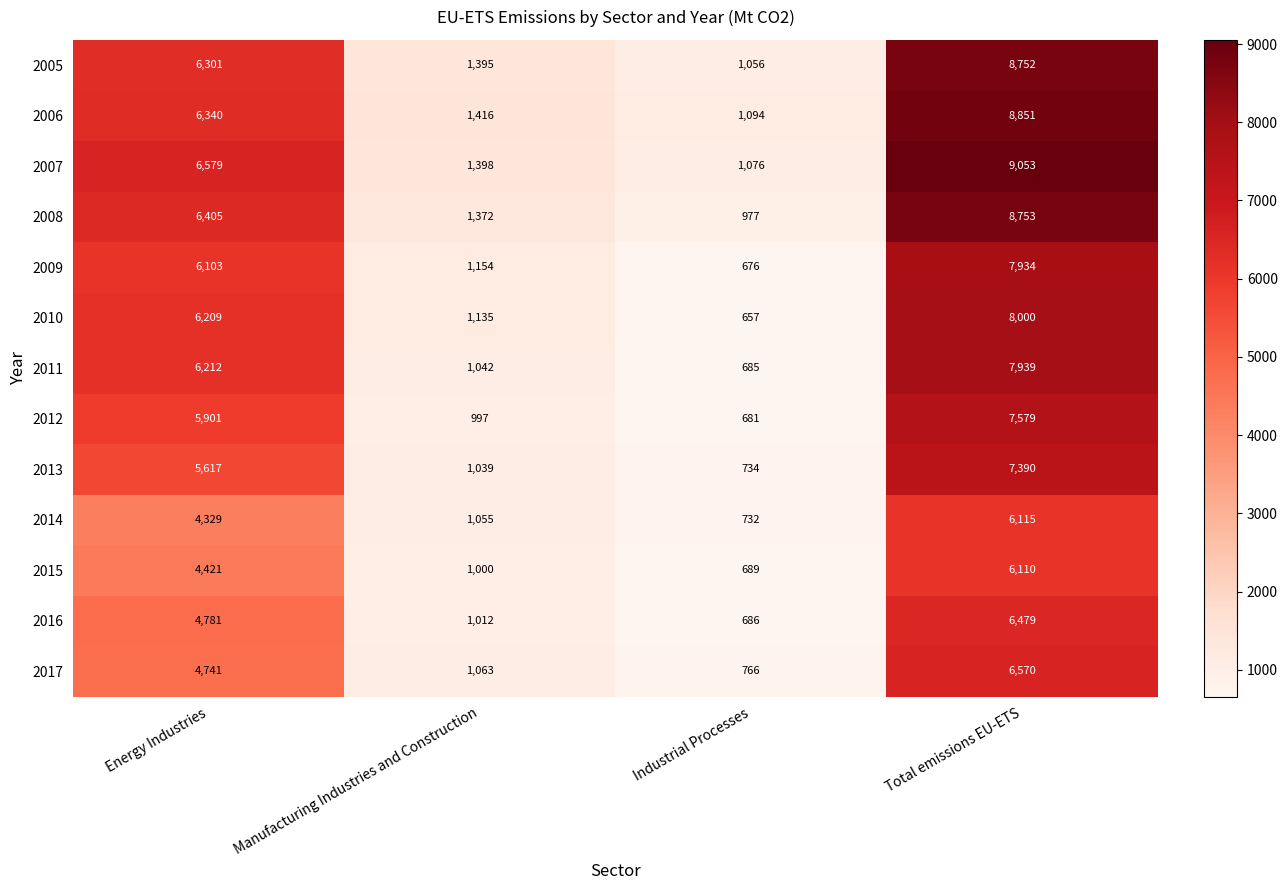

At Total emissions EU-ETS, list the series in order from largest to smallest.

2007, 2006, 2008, 2005, 2010, 2011, 2009, 2012, 2013, 2017, 2016, 2014, 2015